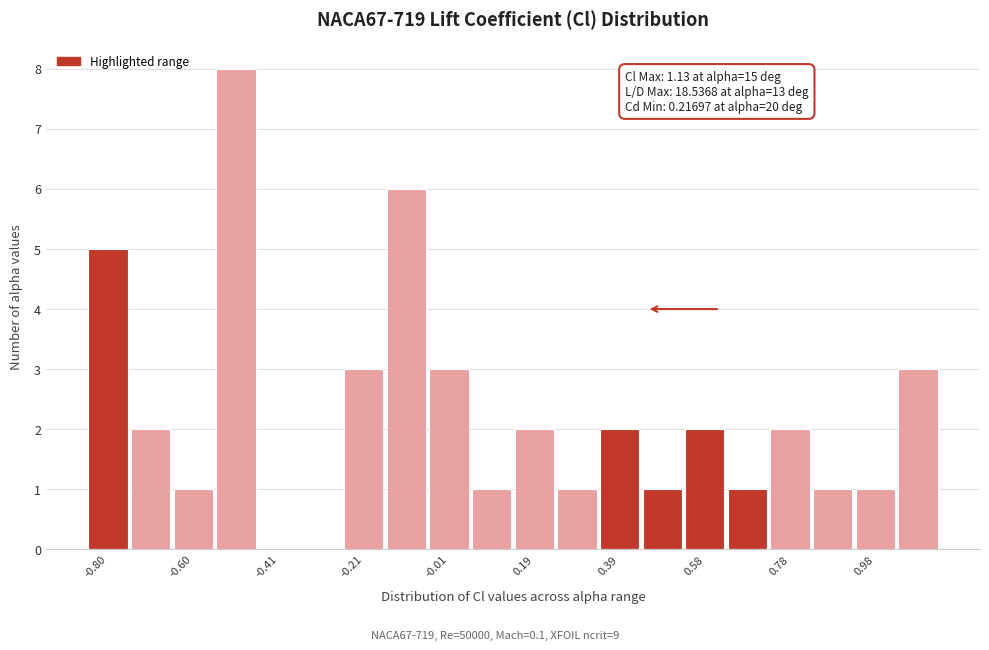

Over which range of the x-axis is the bar tallest?

-0.56 to -0.46